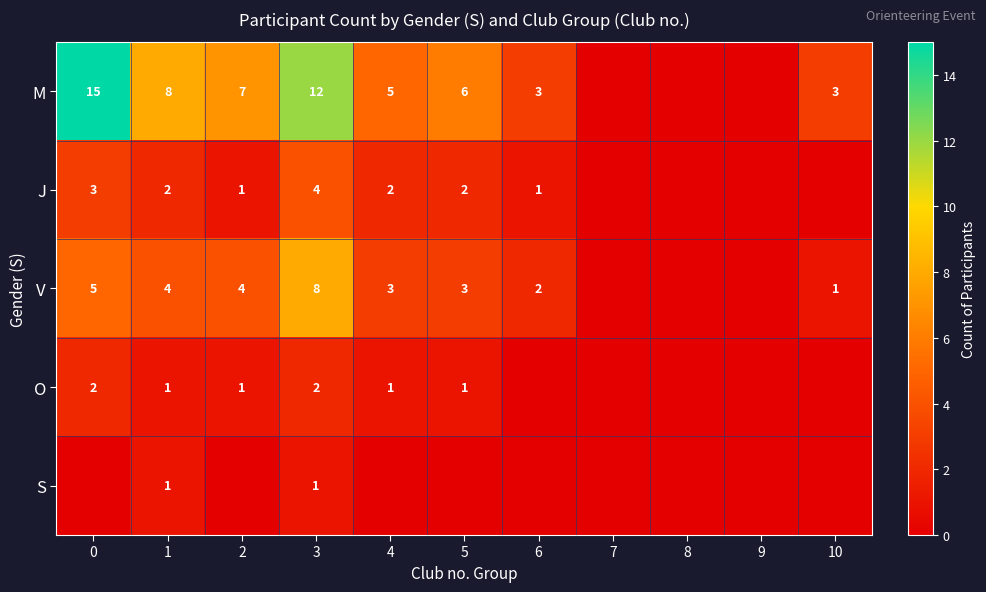

The value of O at 3 is 2. True or false?

True